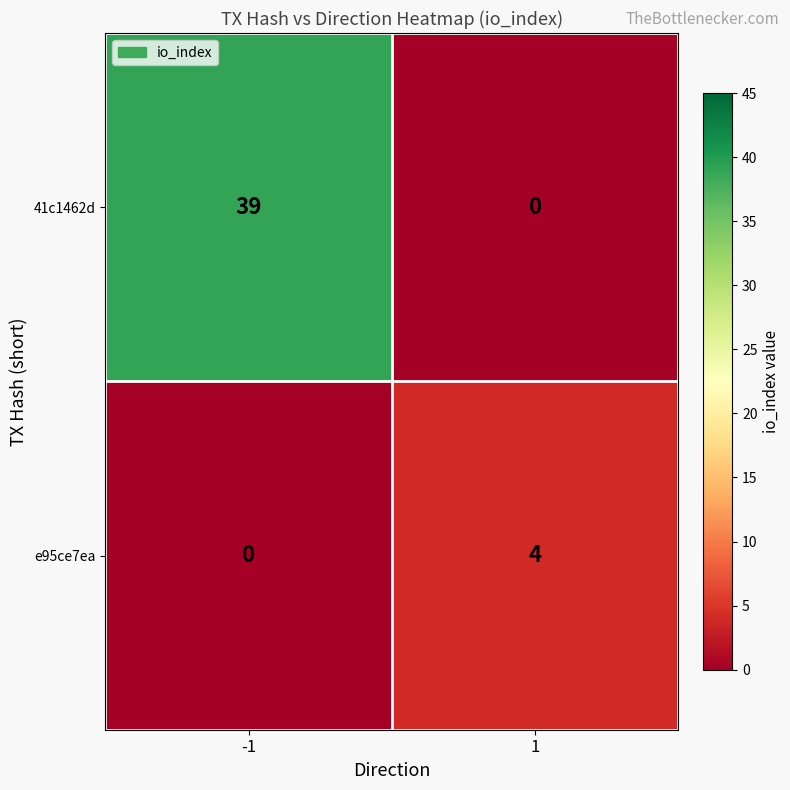

At which category is the sum across all series the highest?

-1